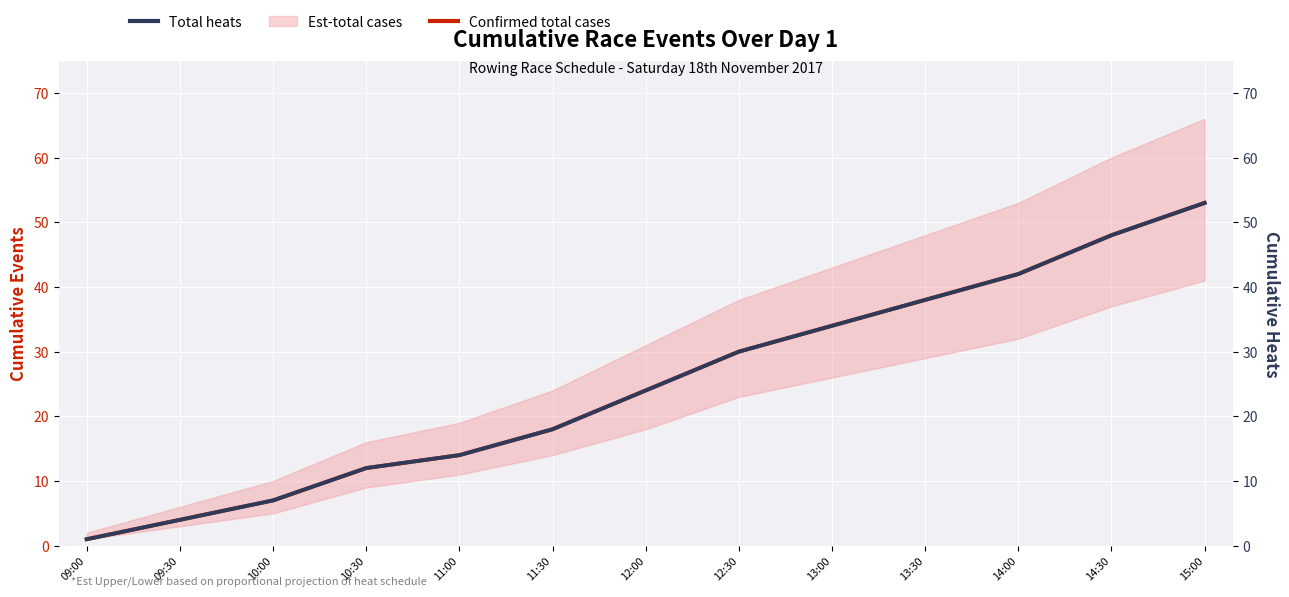

What is the sum of all Total heats values?

325